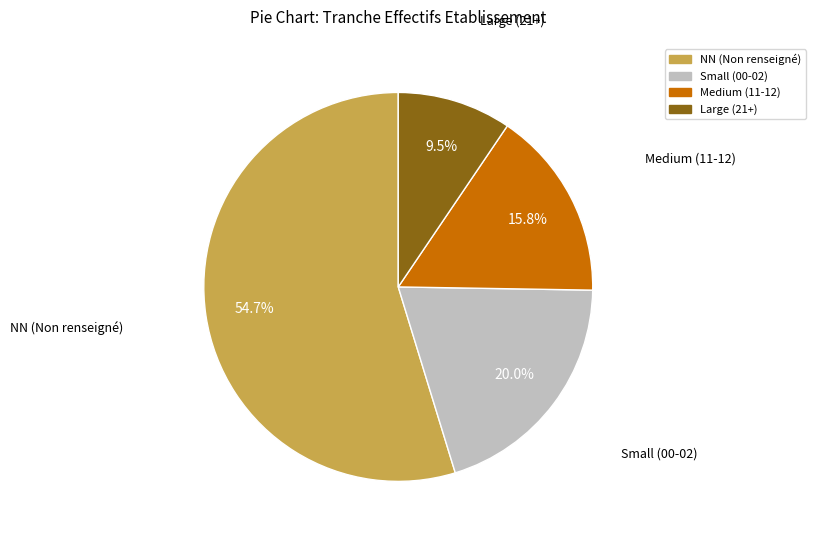

Which slice represents more than half of the pie?

NN (Non renseigné)